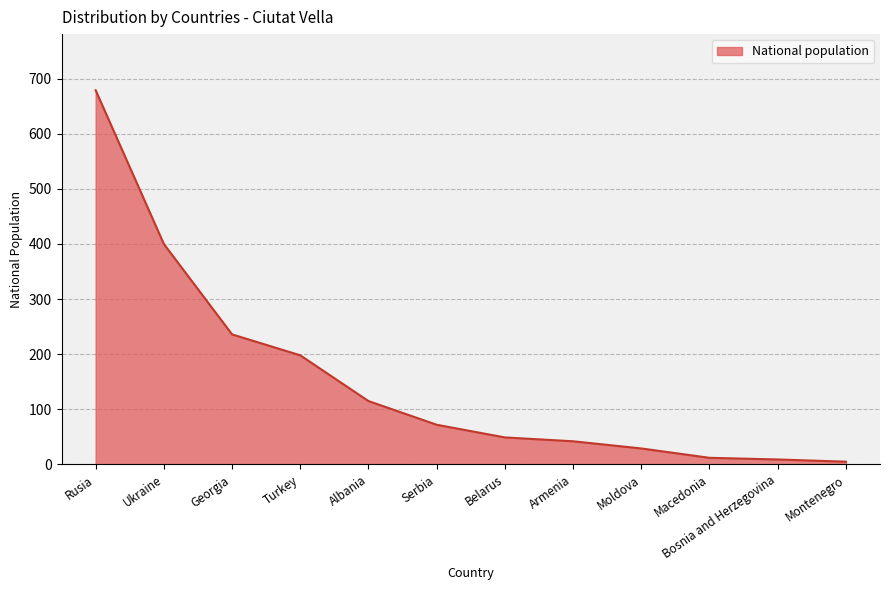

What is the difference between the values at Ukraine and Turkey?

202